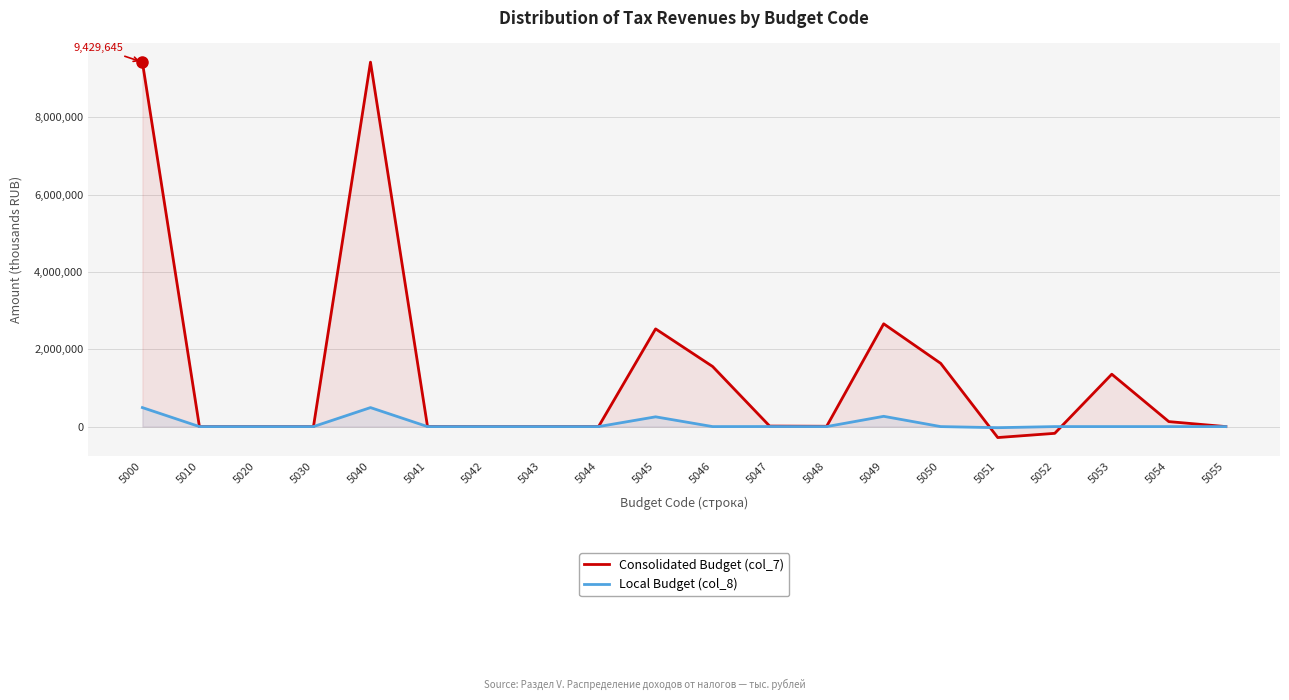

How many values in the Consolidated Budget (col_7) series are below 8233?

10